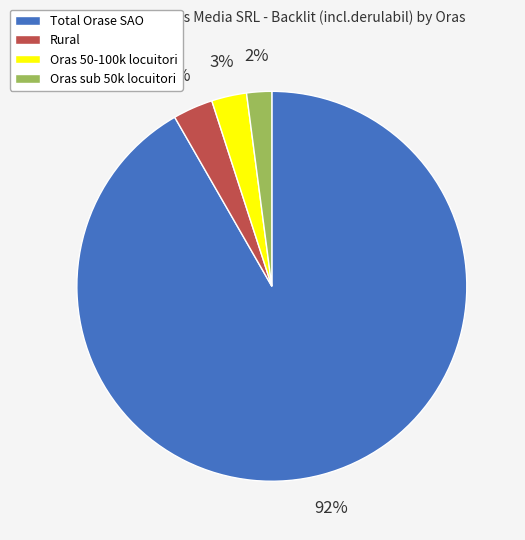

Is it true that Oras 50-100k locuitori is 3% of the pie?

True